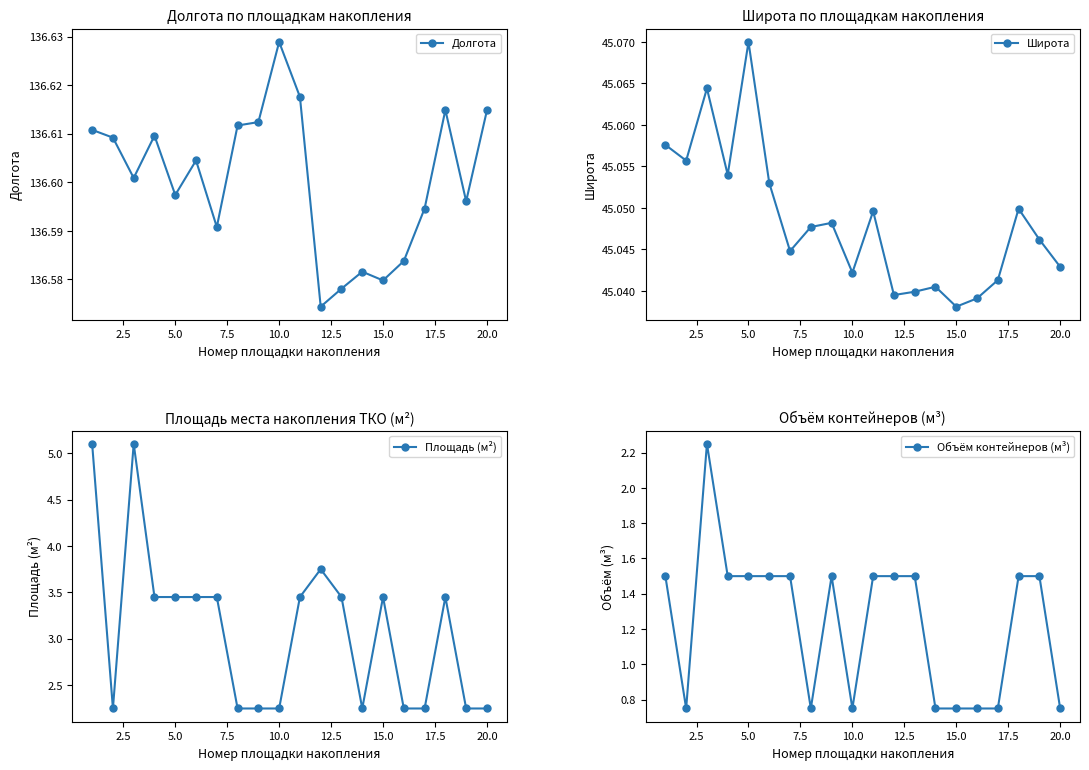

What is the maximum value shown in the chart?

136.6